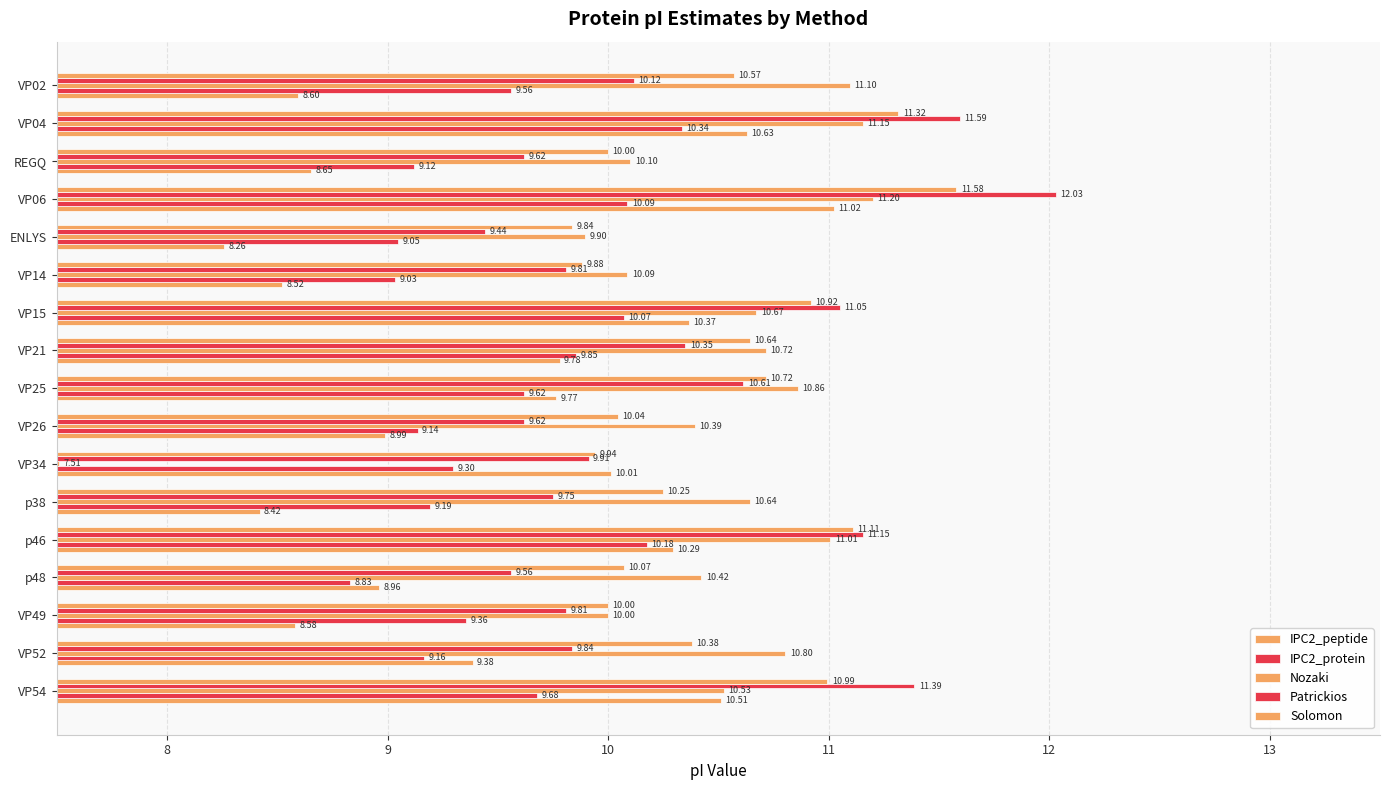

Rank the series by their maximum value, from highest to lowest.

Patrickios, Solomon, Nozaki, IPC2_peptide, IPC2_protein